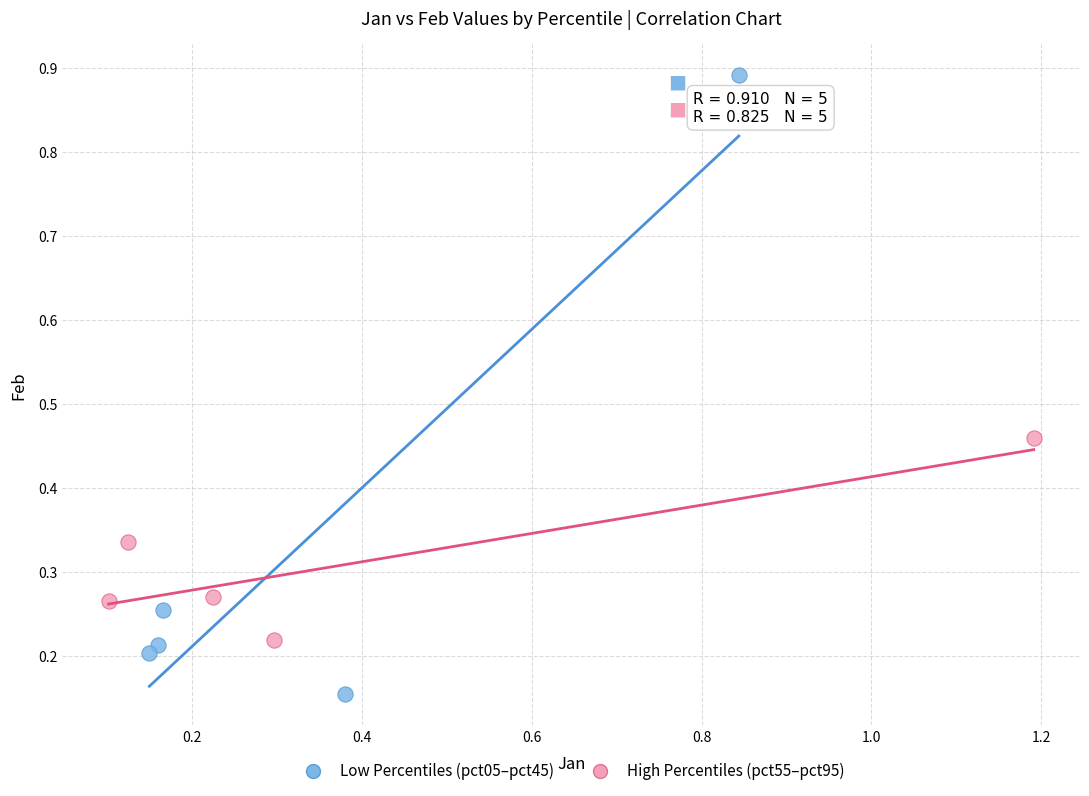

Which series contains the lowest Y value?

Low Percentiles (pct05–pct45)